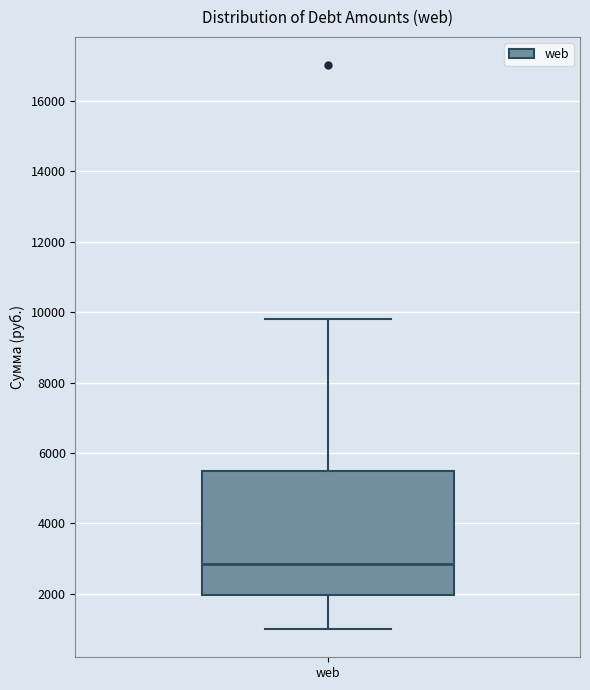

Transcribe this box plot: give where the median line is, the range the box spans, and where the two whiskers end, as read against the y-axis. The values are not printed on the chart, so give them approximately, as read against the axis.

median 2800, box 2000 to 5400, whiskers 1000 to 9800